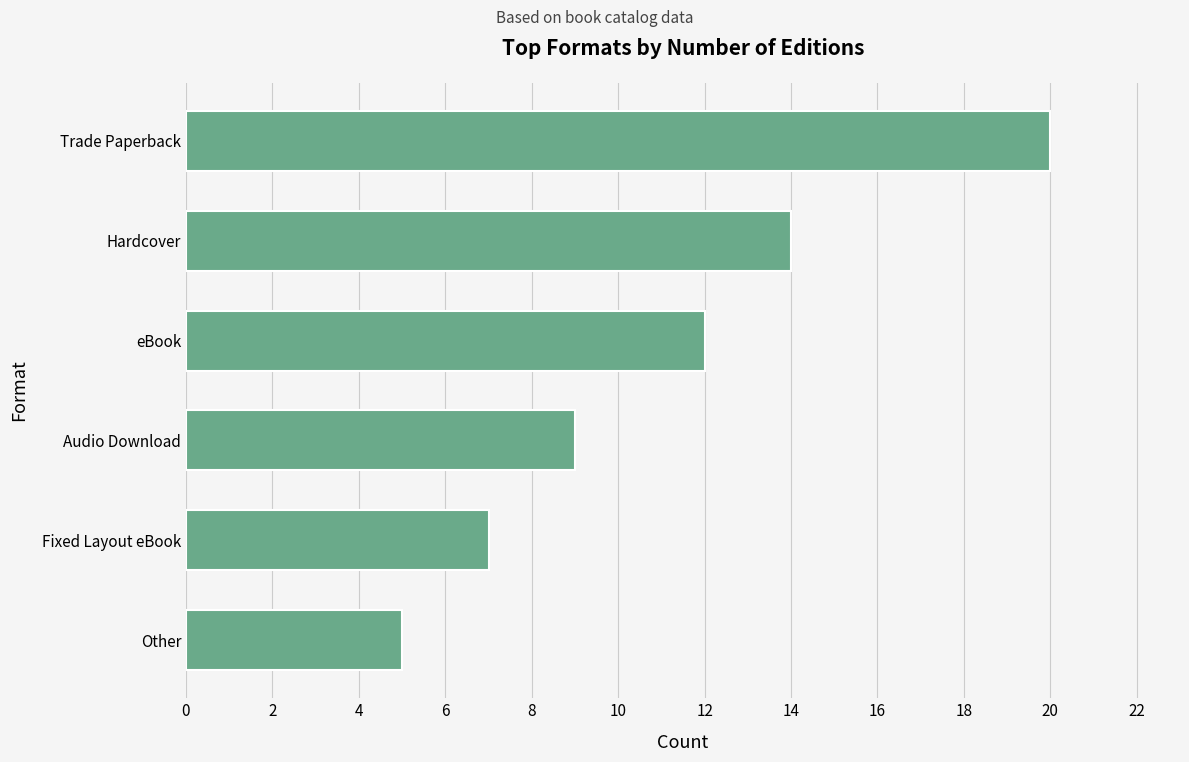

What is the sum of all values?

67